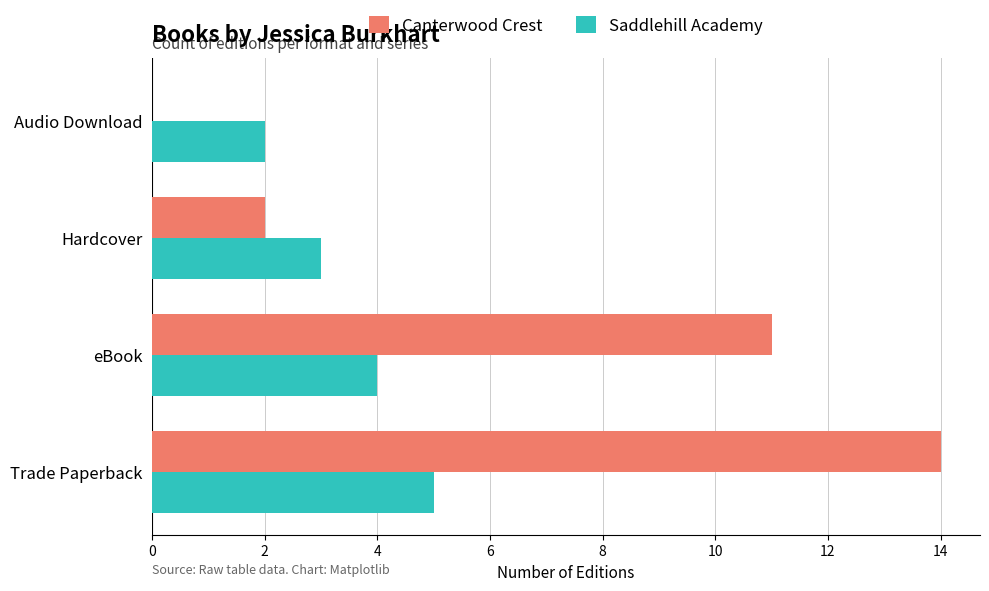

The value of Saddlehill Academy at Trade Paperback is 1. True or false?

False